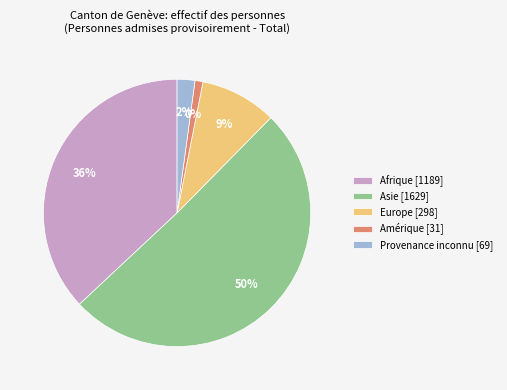

What is the change in value from Afrique to Provenance inconnu?

-1120